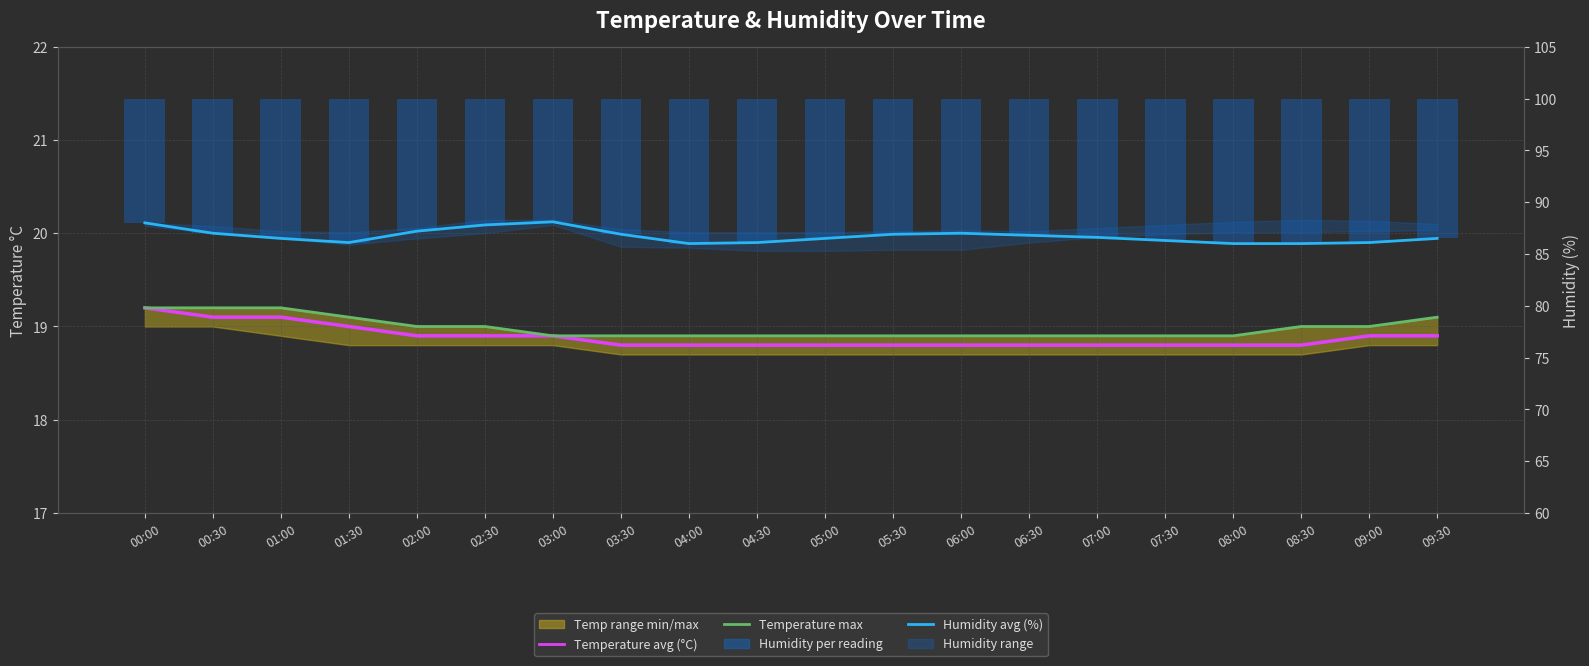

Between 01:00 and 02:30, which series saw the biggest shift?

Humidity avg (%)